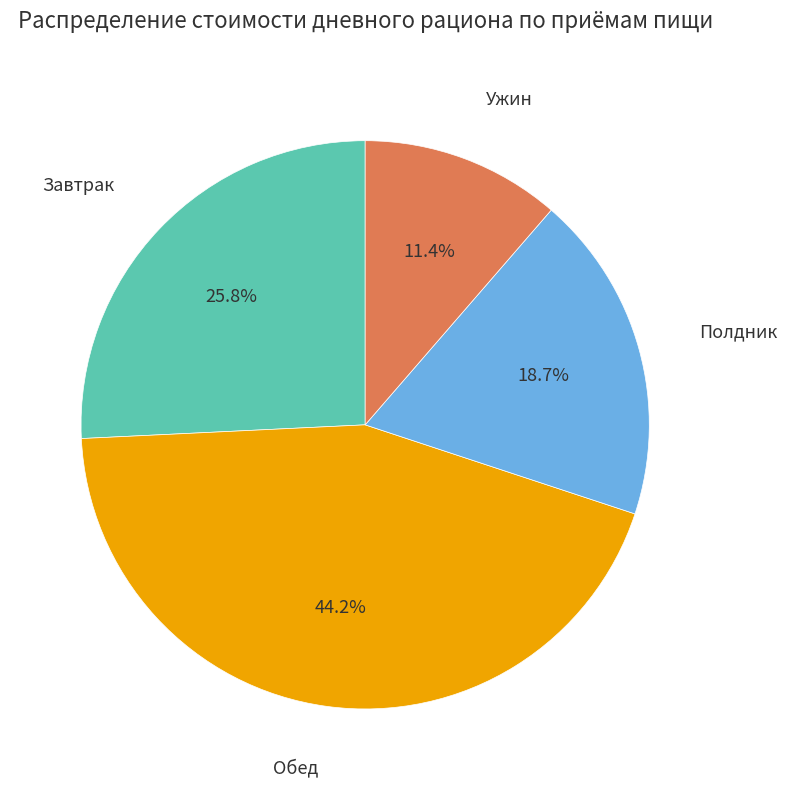

Is there any slice that represents more than half of the pie?

No